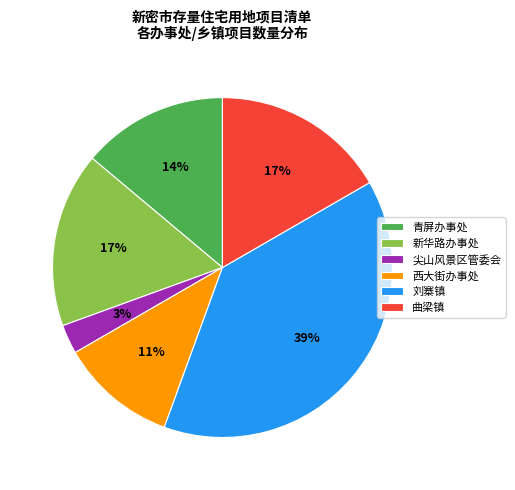

Which has a higher value, 刘寨镇 or 尖山风景区管委会?

刘寨镇